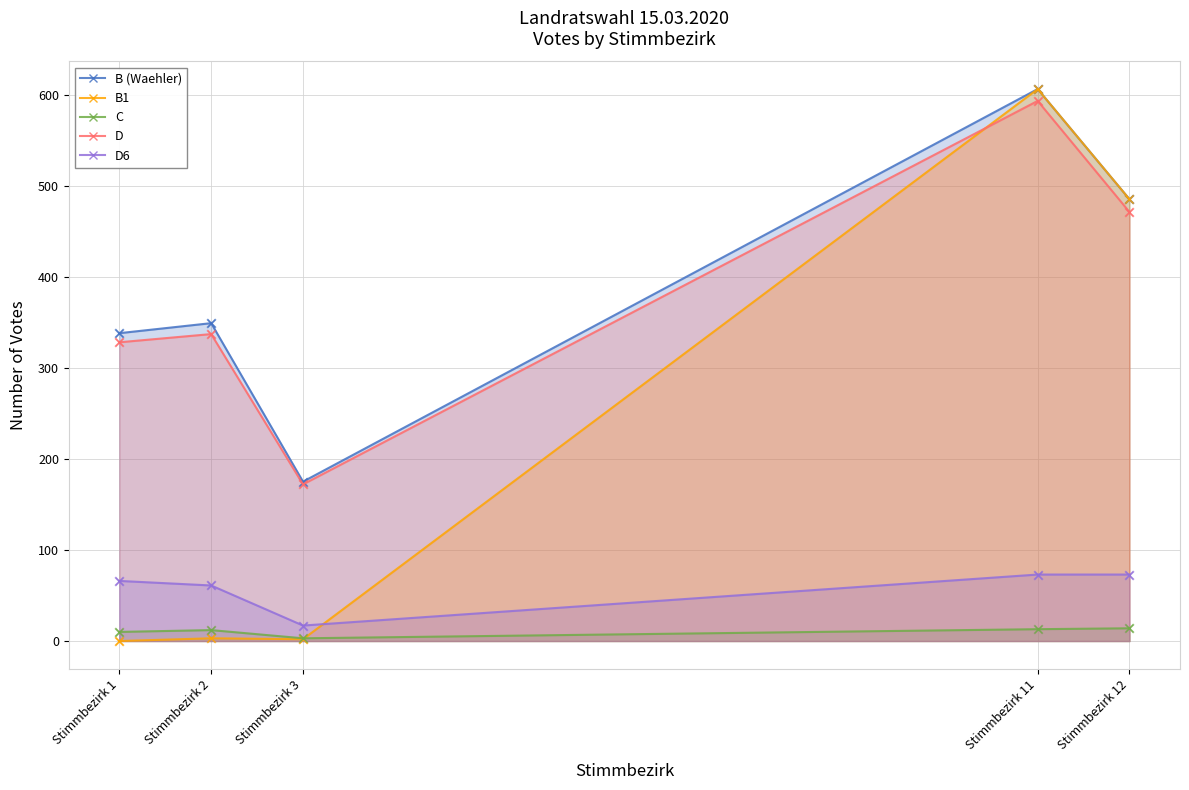

Which series contains the highest Y value?

B (Waehler)